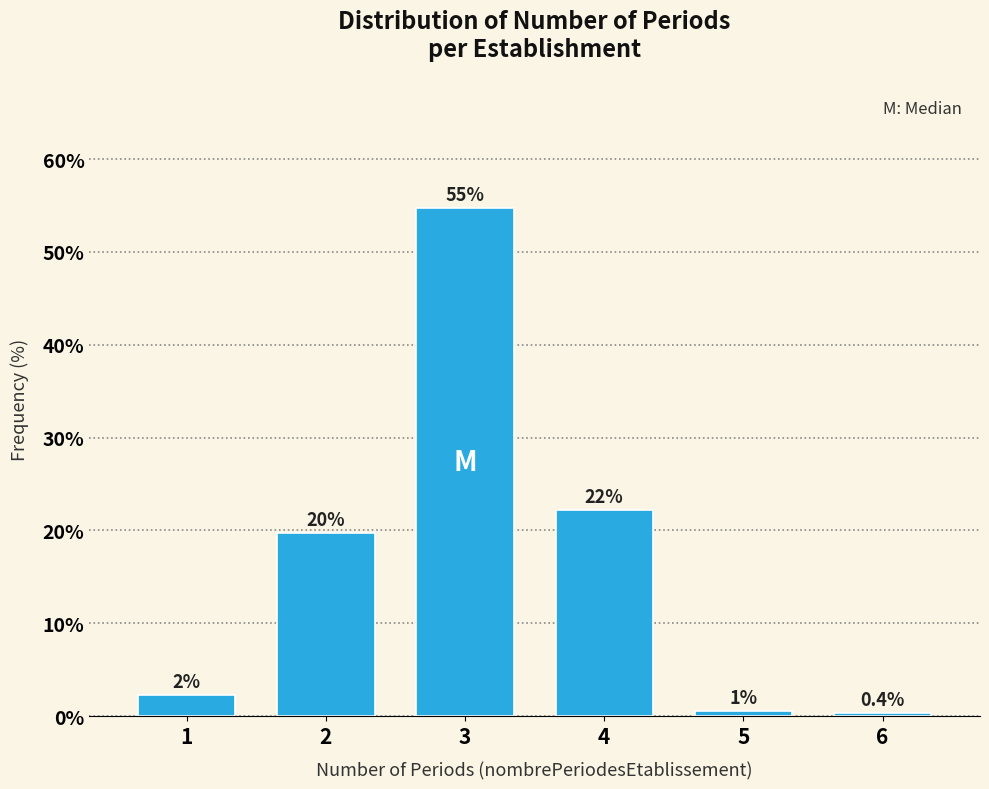

Are the bars horizontal?

No